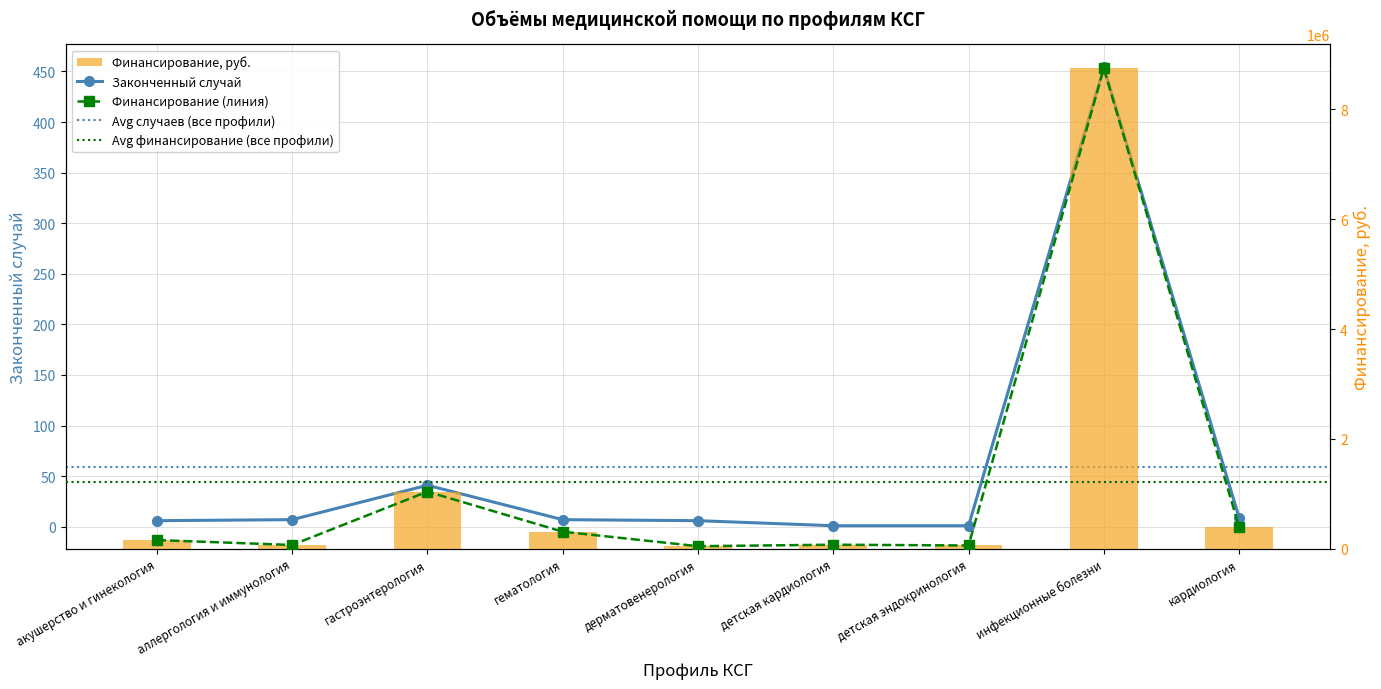

What is the spread (max minus min) of values at инфекционные болезни?

8744795